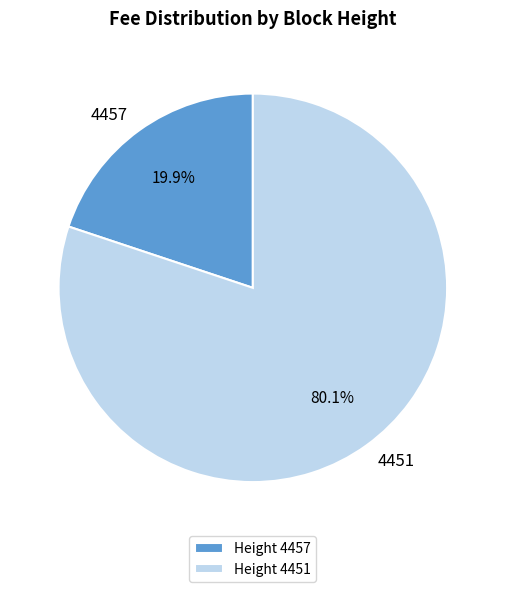

Does Height 4451 account for over 50% of the chart?

Yes